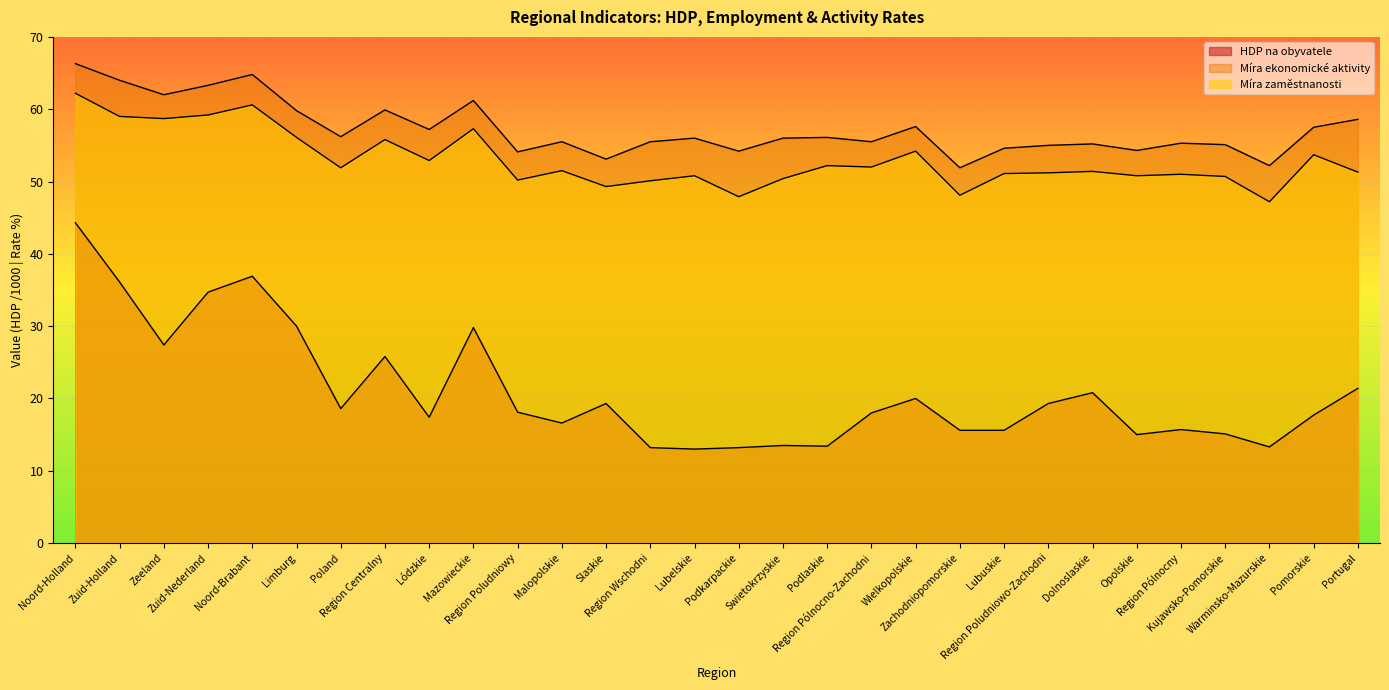

At which label does Míra zaměstnanosti reach its peak?

Noord-Holland